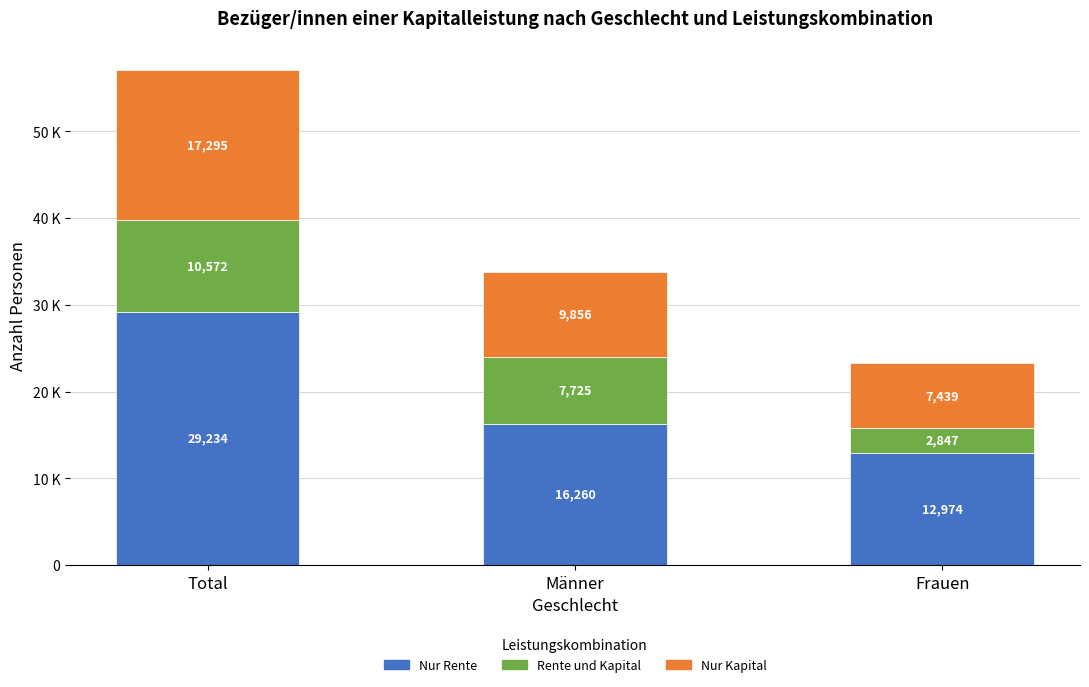

What is the highest value of the Nur Rente series?

29234